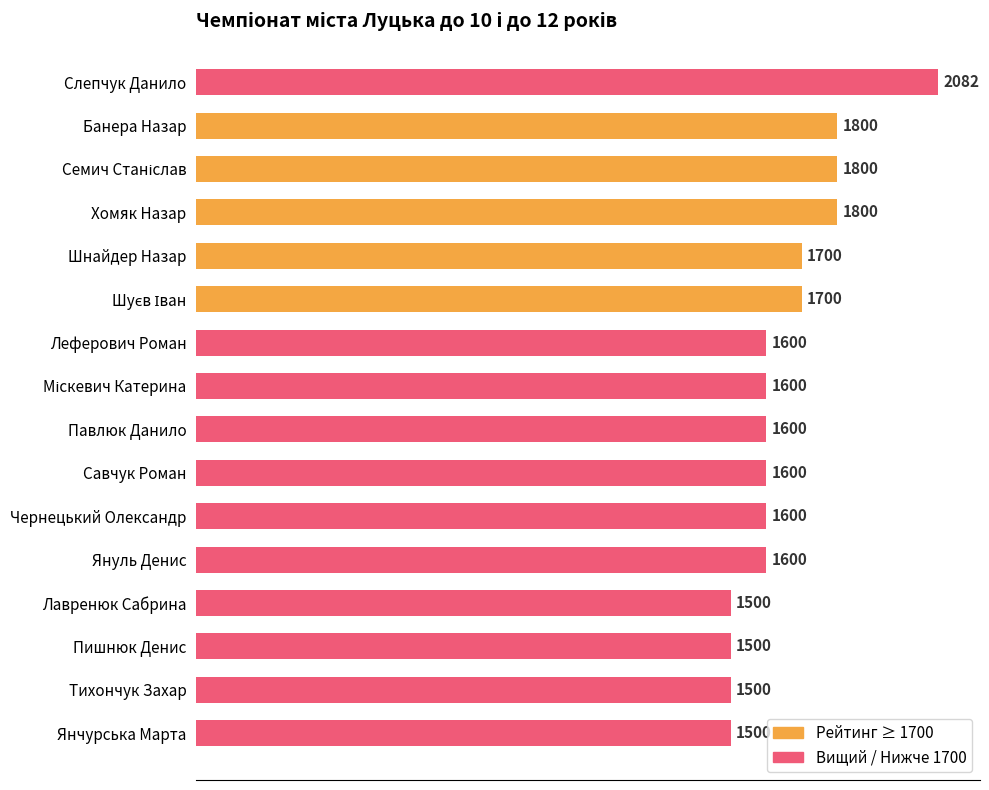

Approximately how many times larger is the value at Хомяк Назар compared to Шнайдер Назар?

1.1